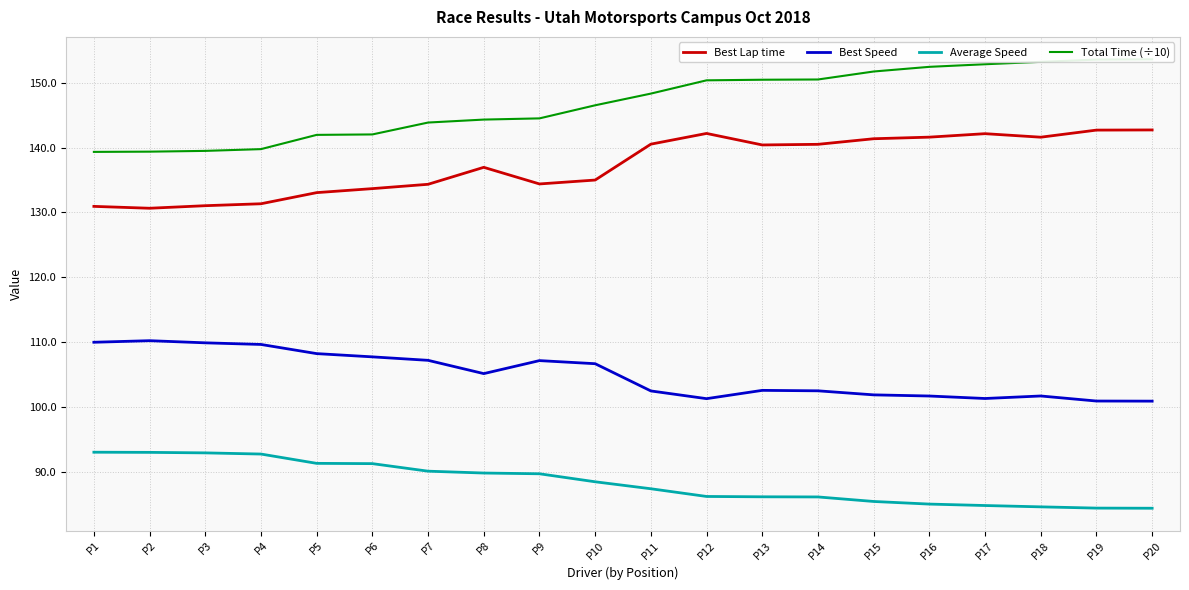

The Best Lap time series shows 130.9 at P1. True or false?

True